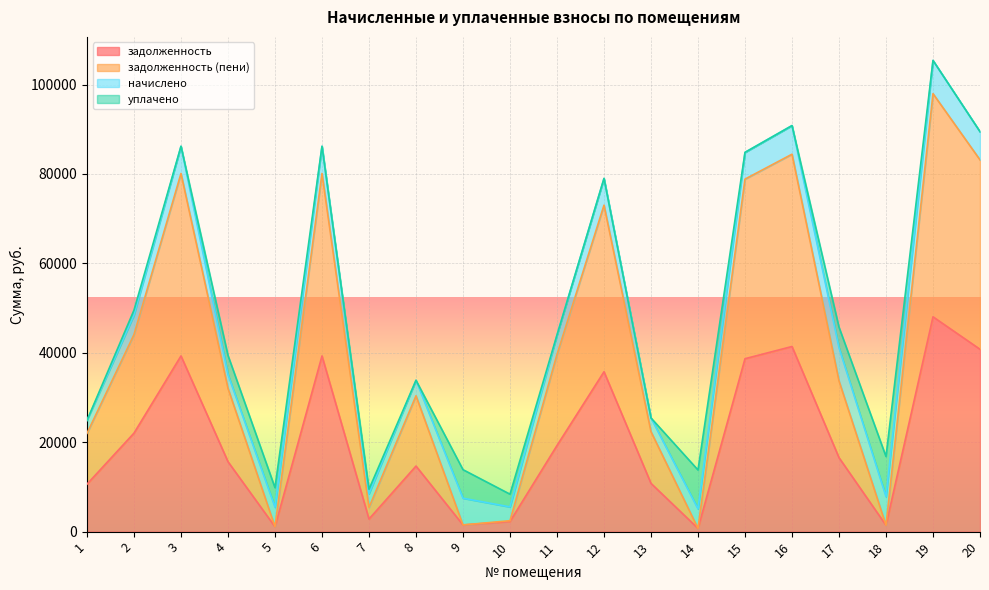

What is the sum of all задолженность values?

402681.4